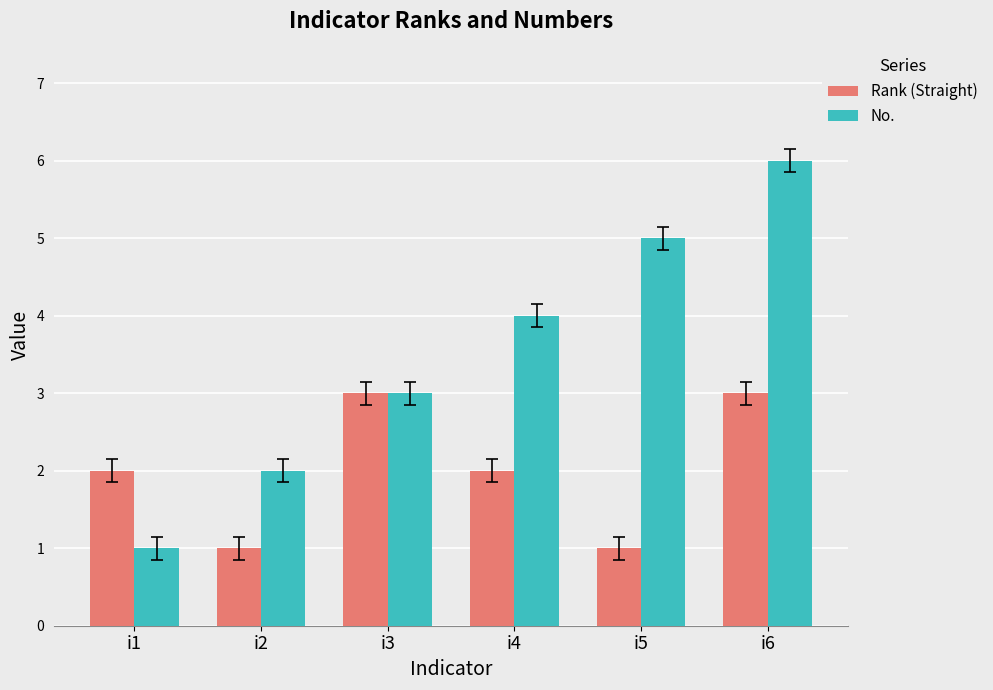

What is the difference between the Rank (Straight) values at i4 and i6?

1